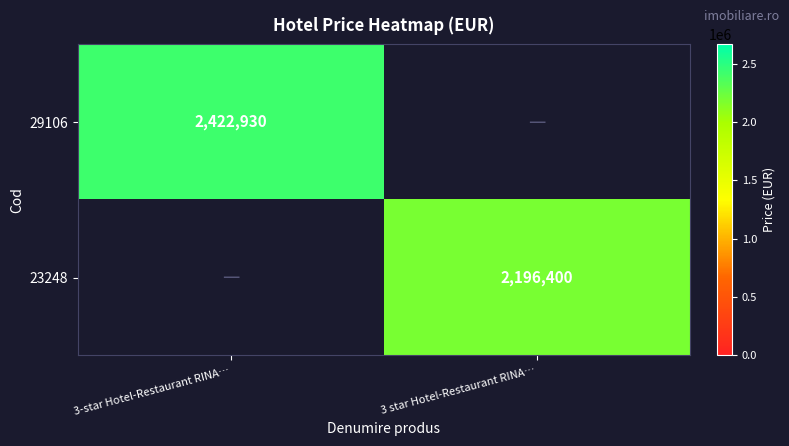

The value of 29106 at 3-star Hotel-Restaurant RINA… is 3281819. True or false?

False